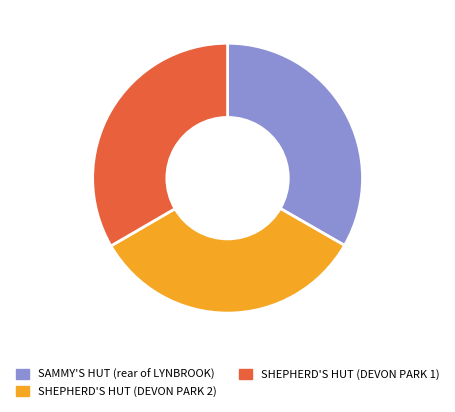

Is SHEPHERD'S HUT (DEVON PARK 2) the majority of the pie?

No